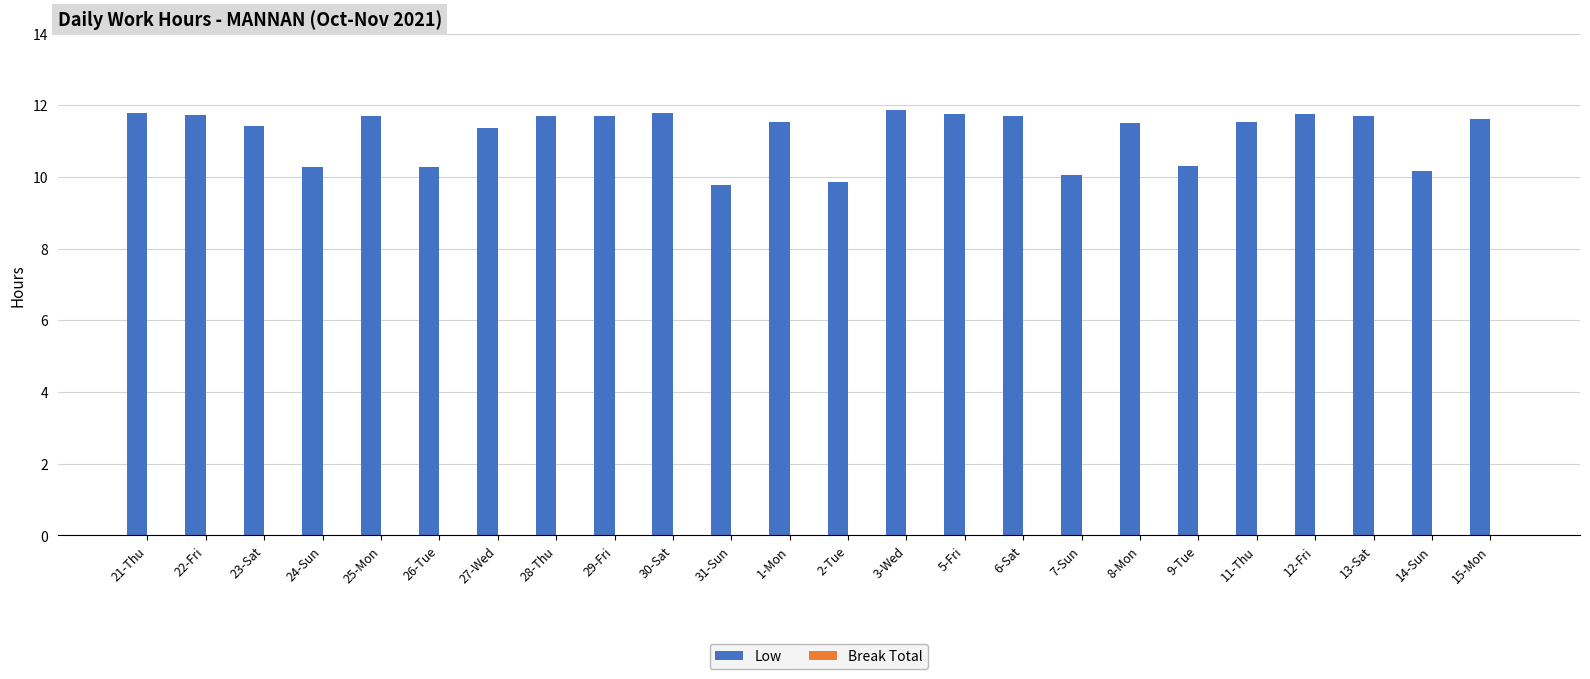

Which has a higher value, 5-Fri or 31-Sun?

5-Fri